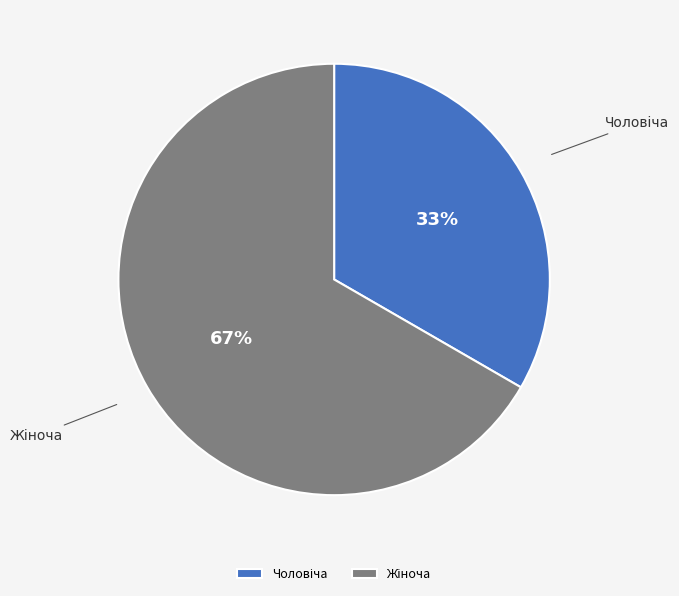

Is there any slice that represents more than half of the pie?

Yes